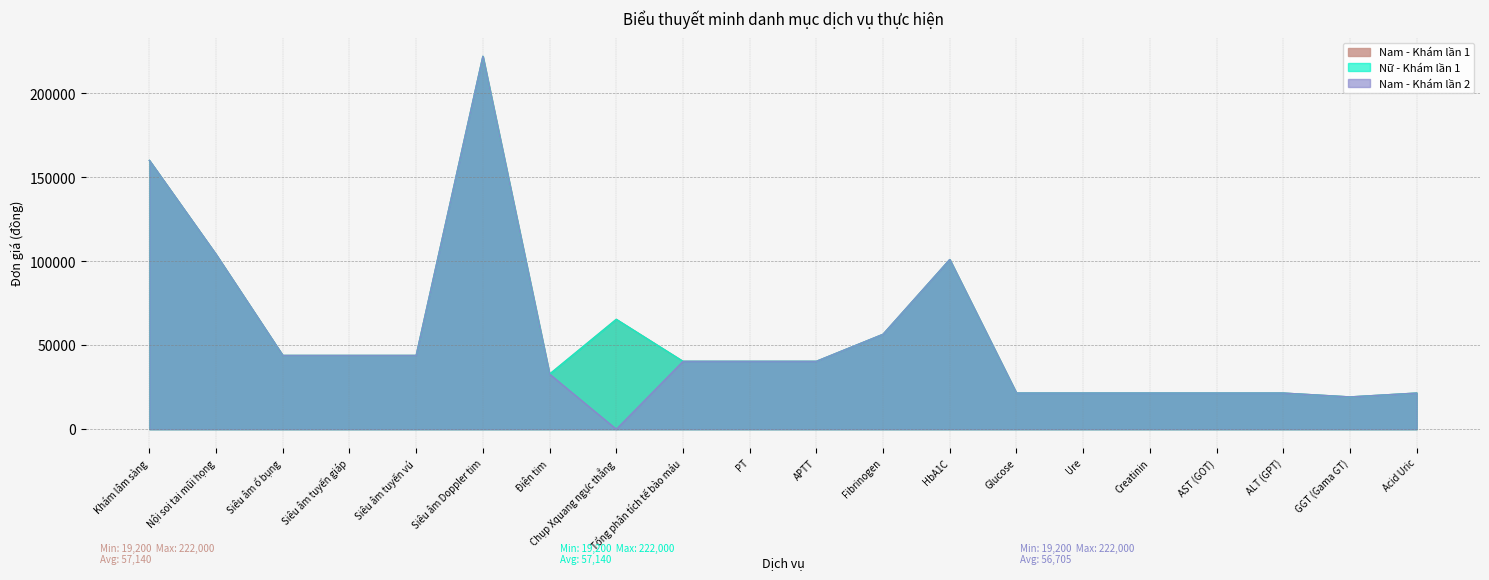

What position from the right is Chụp Xquang ngực thẳng?

13